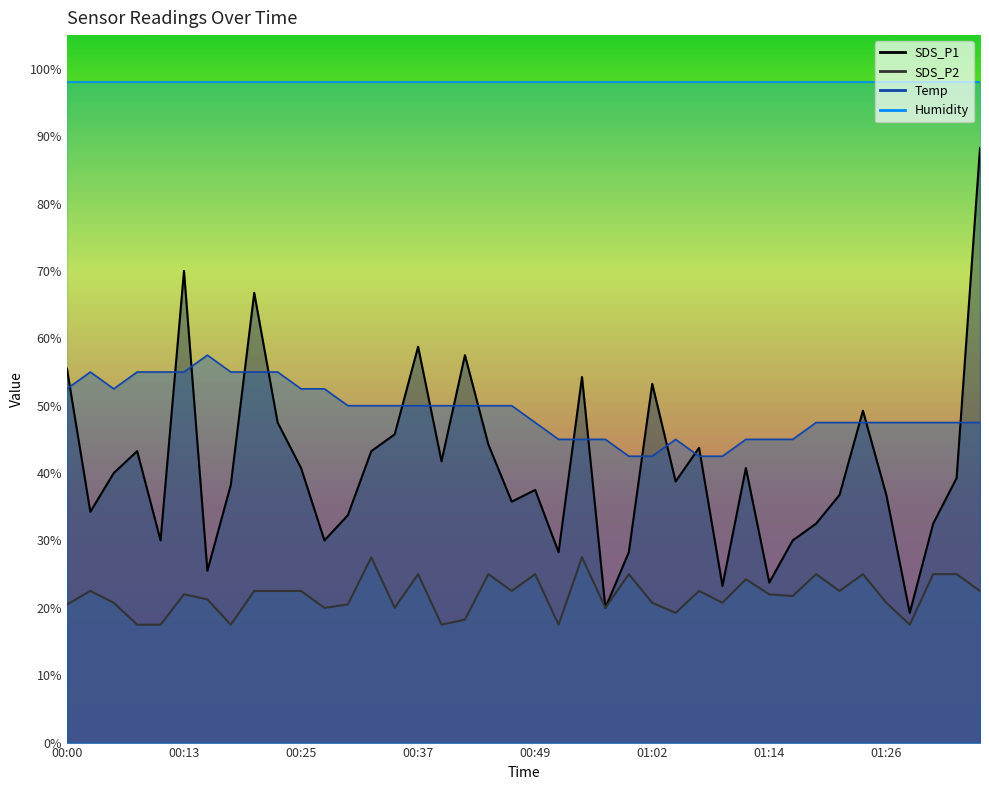

True or false: SDS_P2 and SDS_P1 intersect in this chart.

False